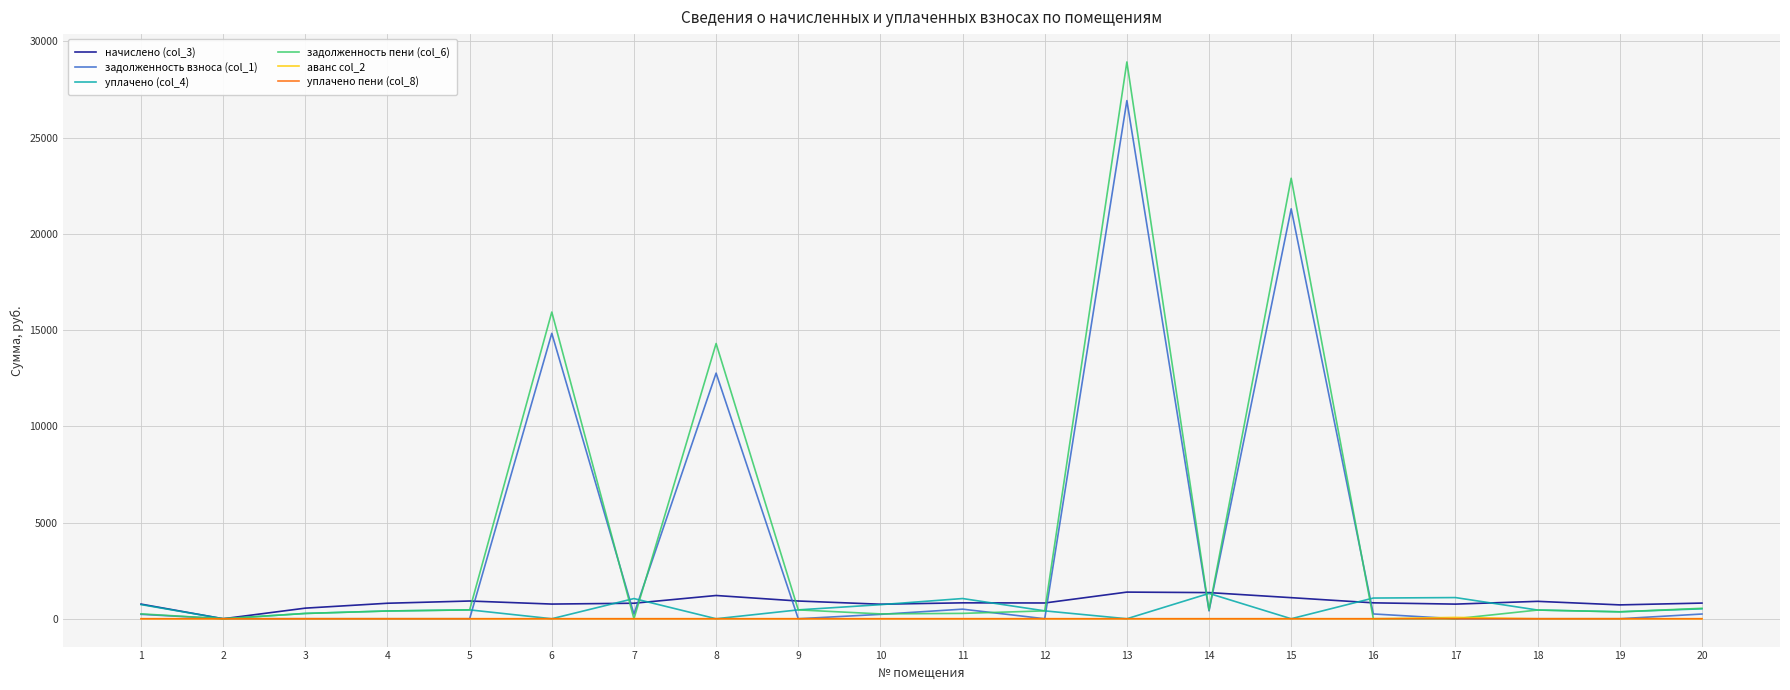

Which series has the largest range (max minus min)?

задолженность пени (col_6)